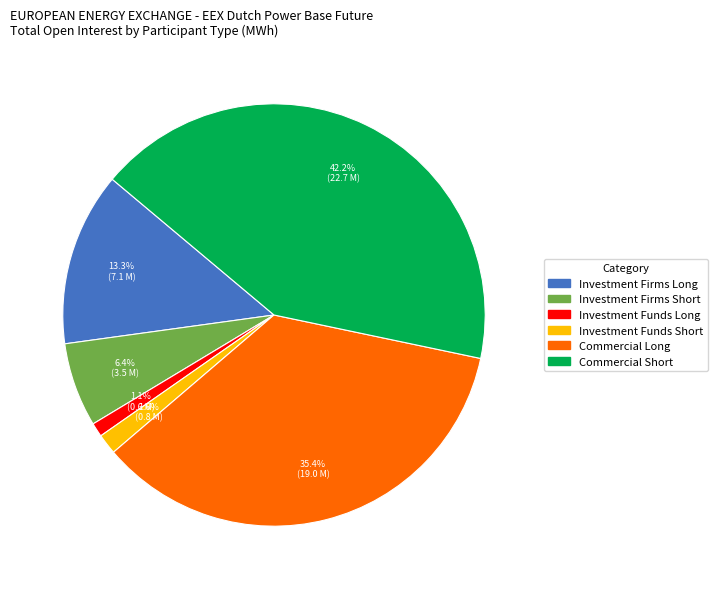

Does any single category account for the majority?

No